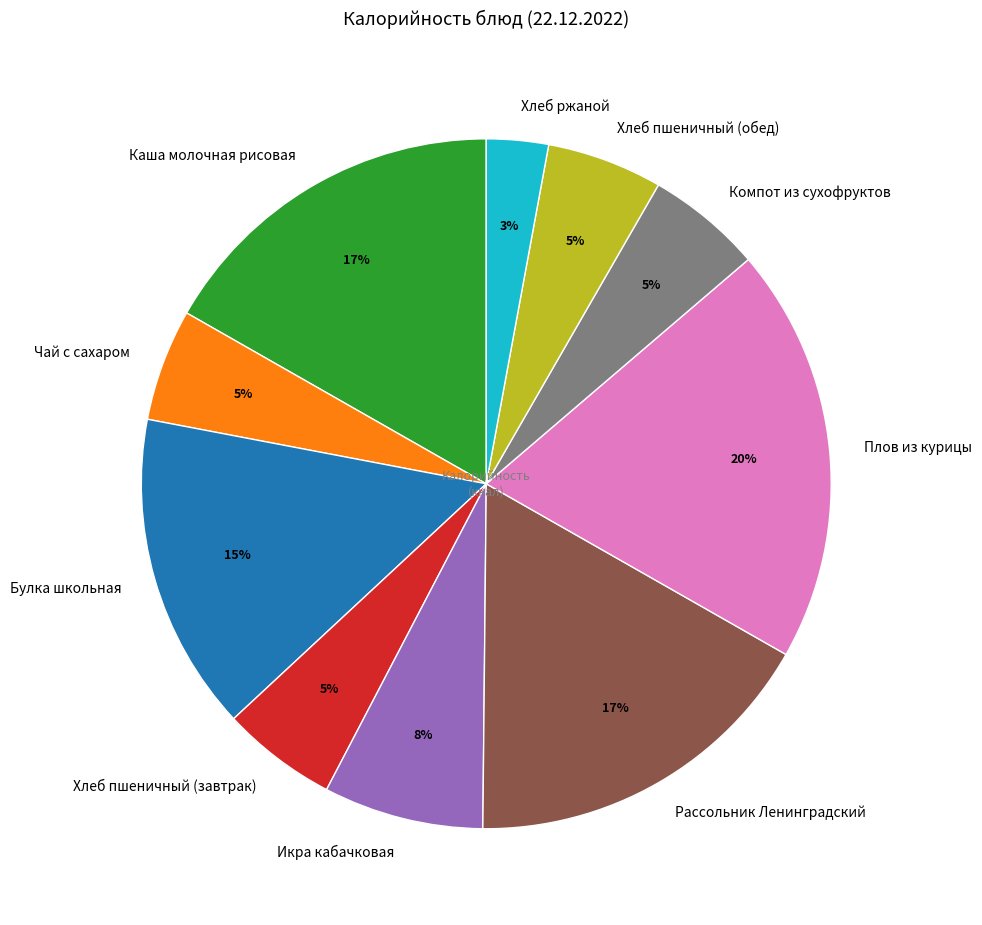

What percentage is the Плов из курицы slice, to the nearest percent?

20%